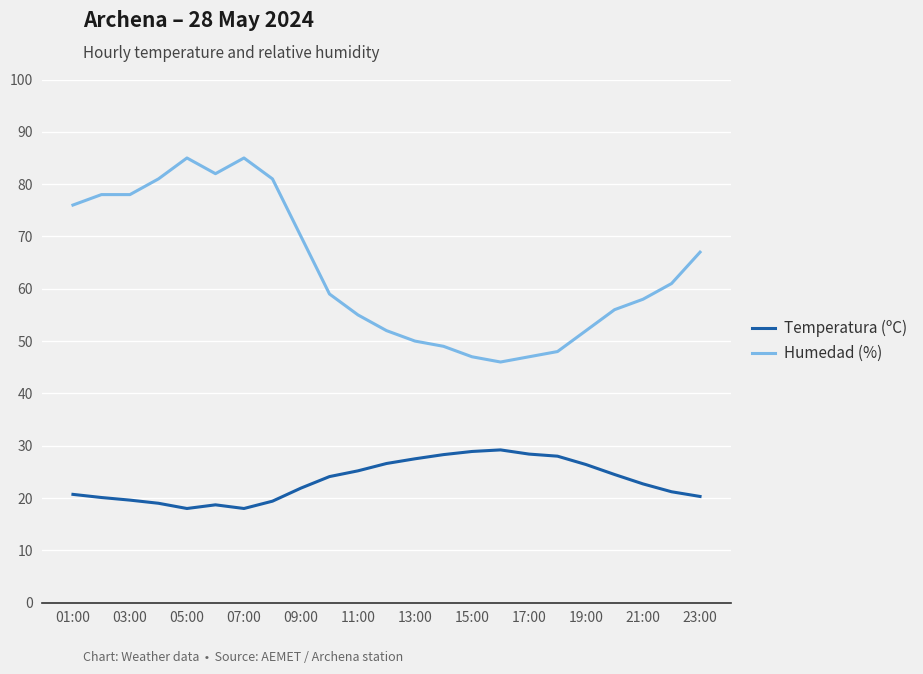

Which series has the widest spread of values?

Humedad (%)